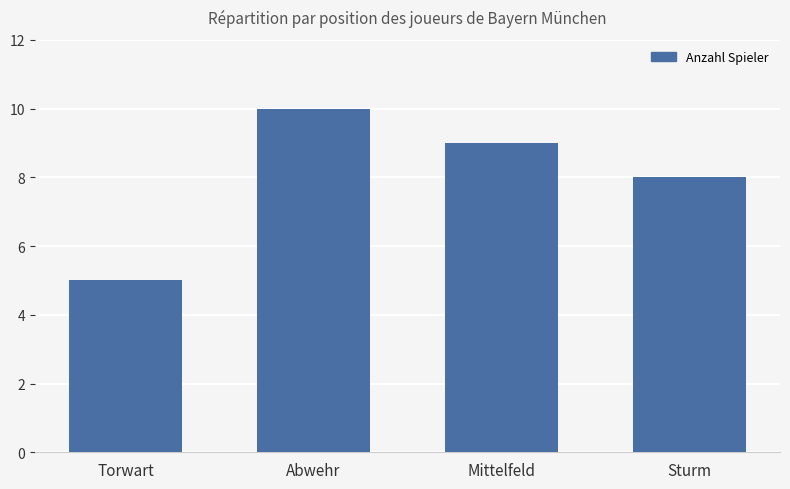

Read the value at Torwart.

5